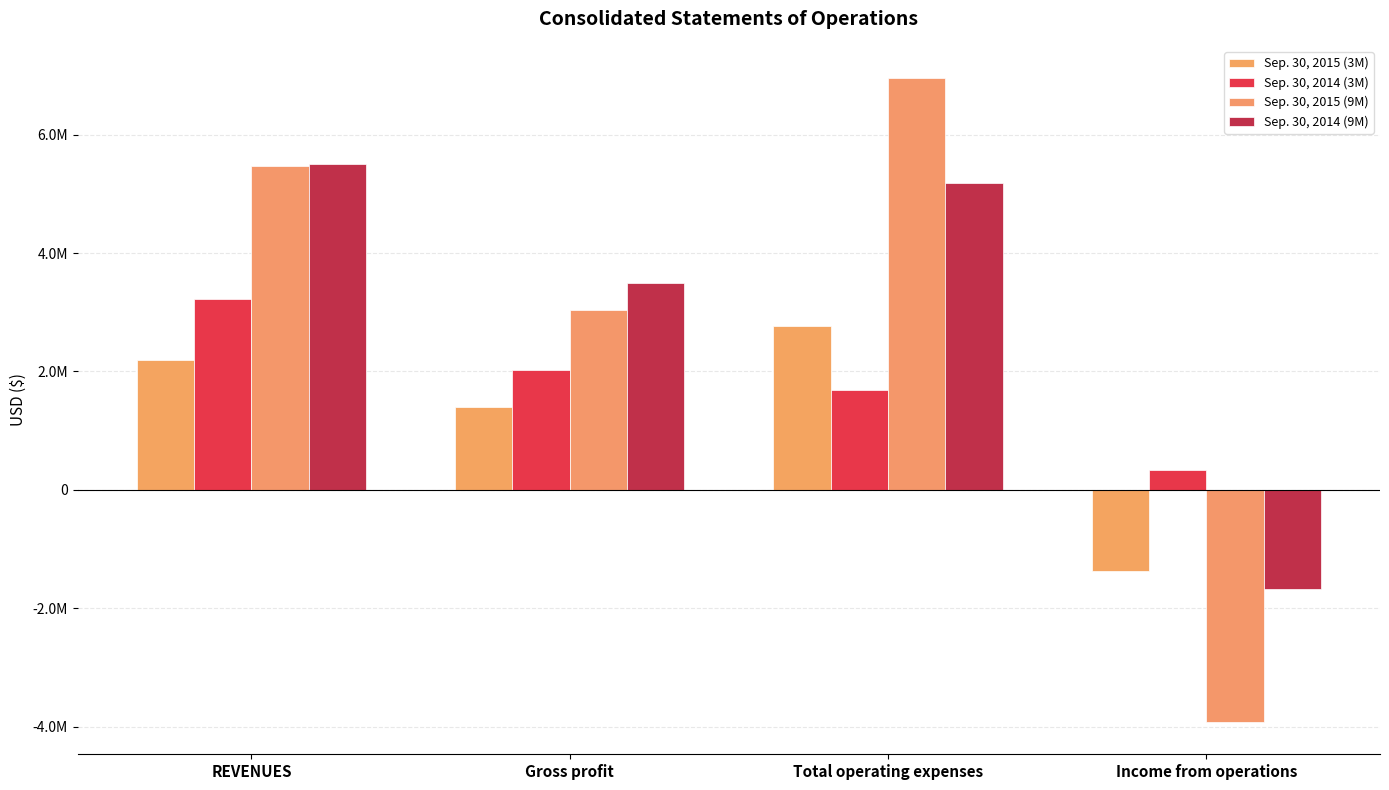

True or false: Sep. 30, 2015 (9M) has a value of -3924967 at Income from operations.

True